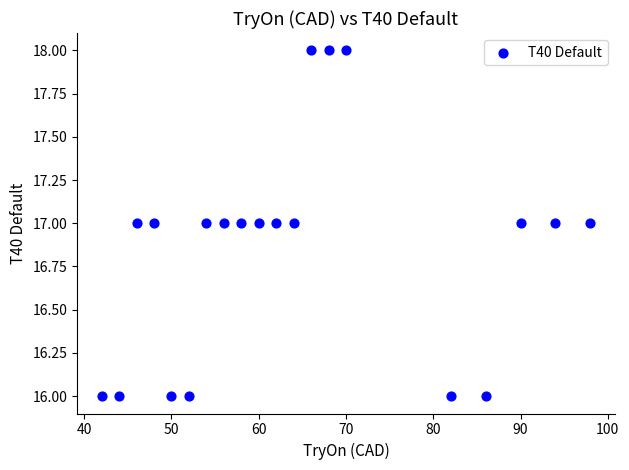

What is the range of X values (max minus min)?

56